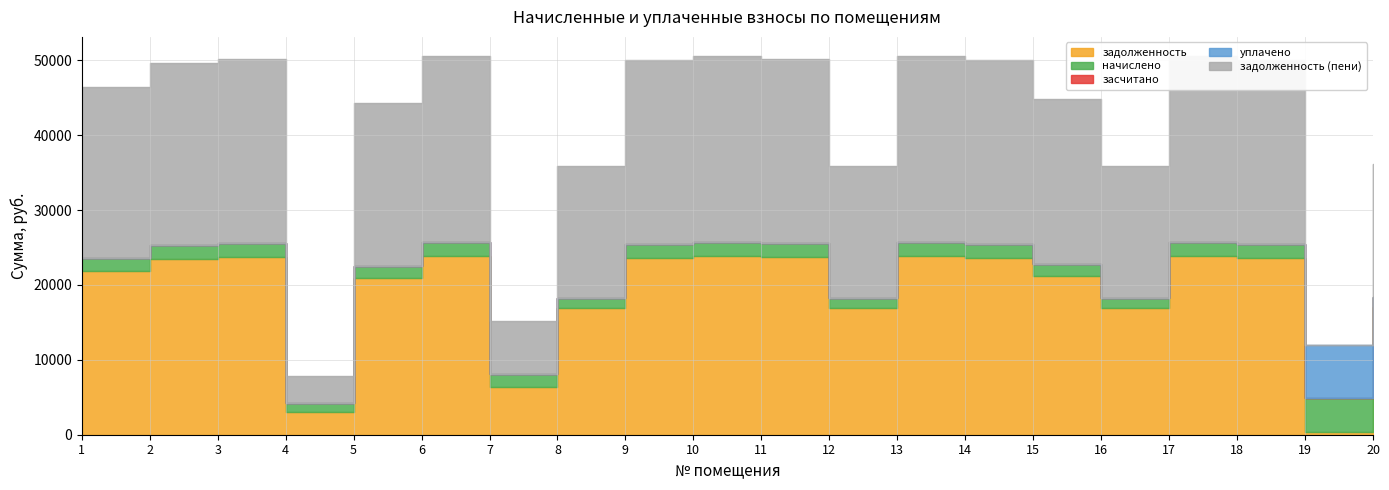

Between 3 and 5, which series saw the biggest shift?

задолженность (пени)